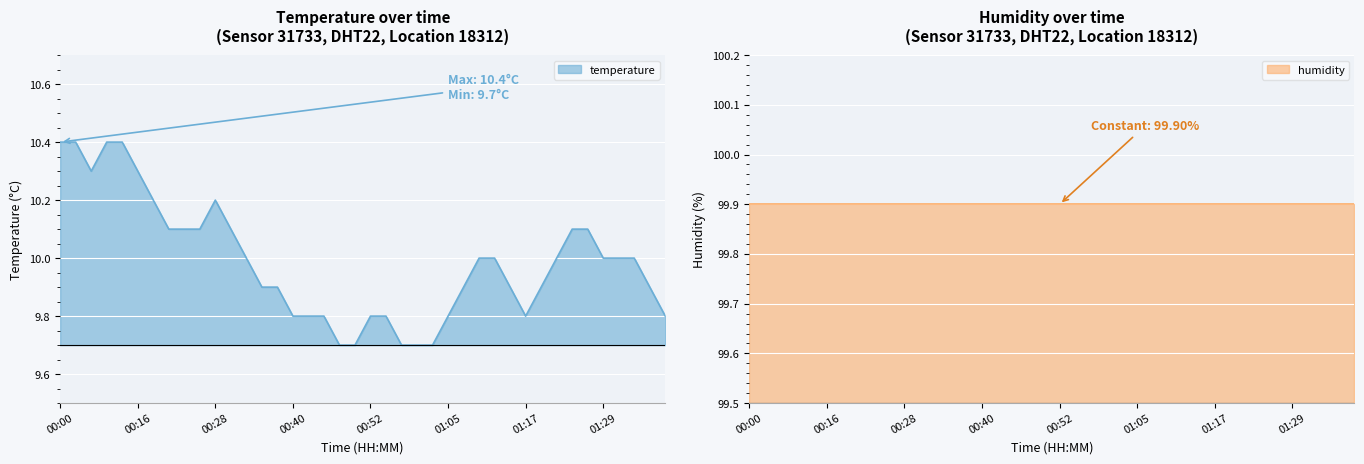

How many lines are shown in the chart?

1